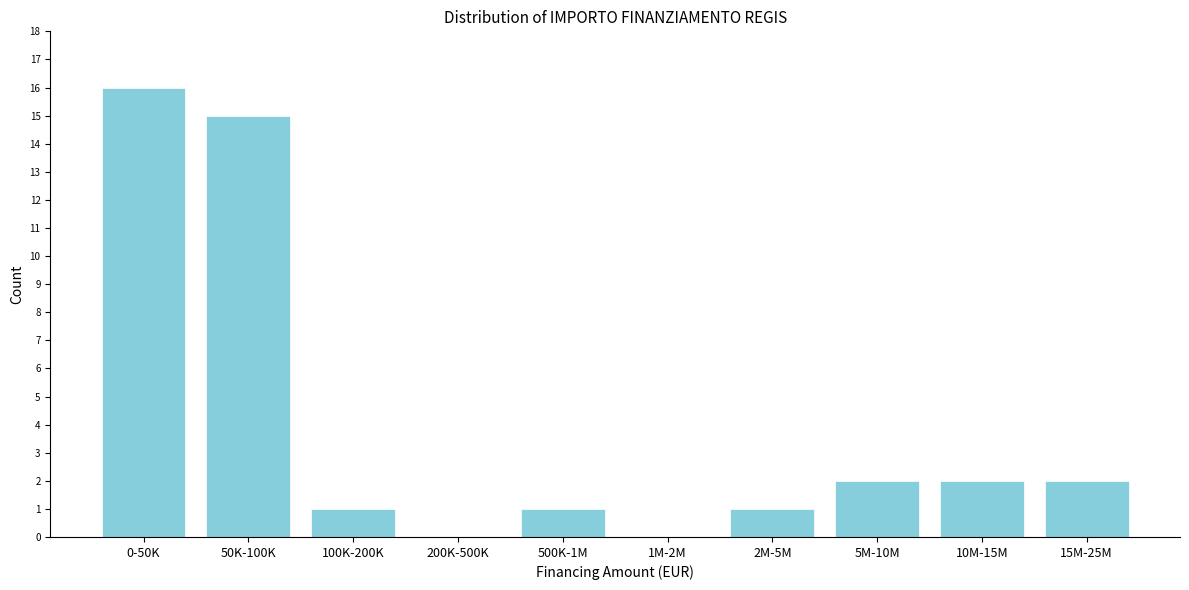

Reading left to right, extract all data points from this chart.

0-50K=16	50K-100K=15	100K-200K=1	200K-500K=0	500K-1M=1	1M-2M=0	2M-5M=1	5M-10M=2	10M-15M=2	15M-25M=2